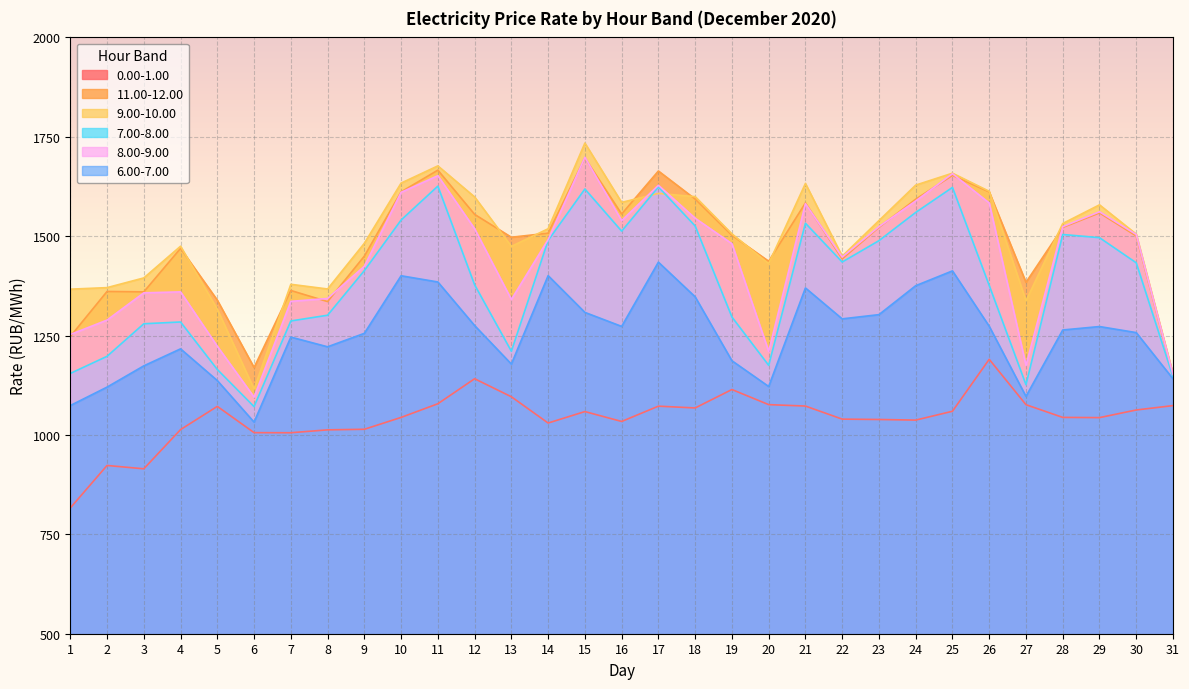

What is the value of the 6.00-7.00 point at the 3rd from the left?

1173.8